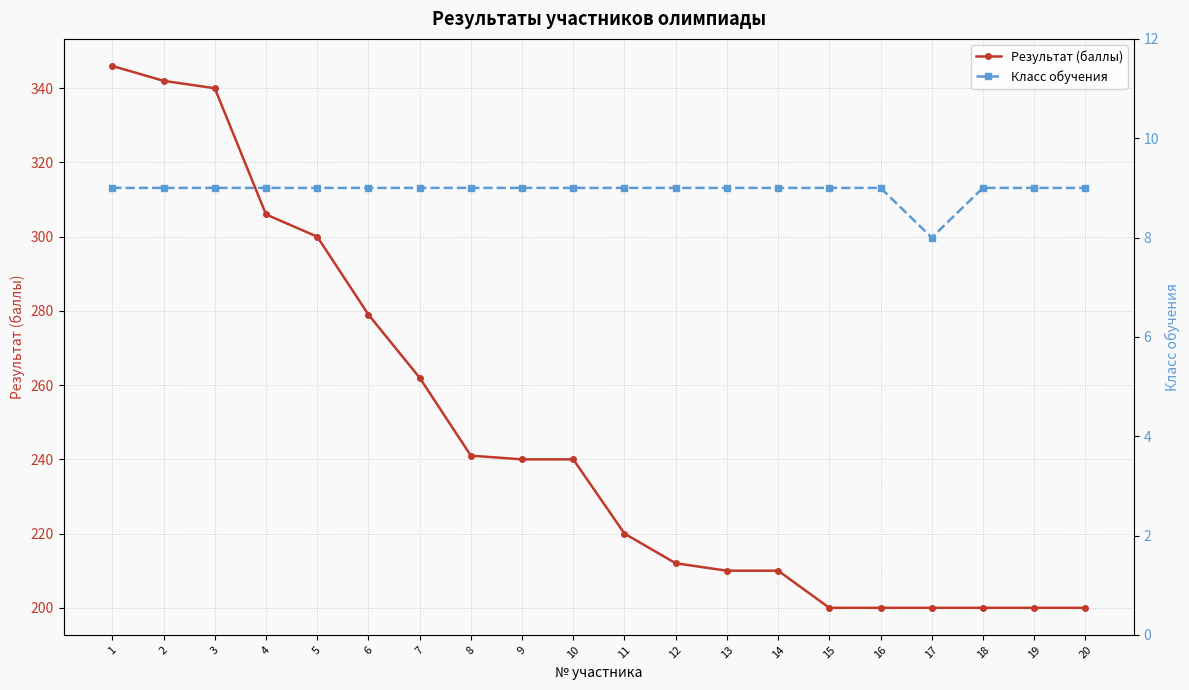

At which label is Класс обучения closest to 8?

17